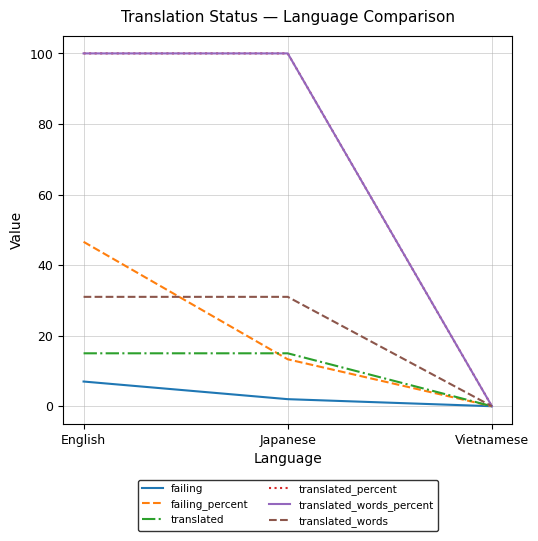

Does the chart have visible grid lines?

Yes